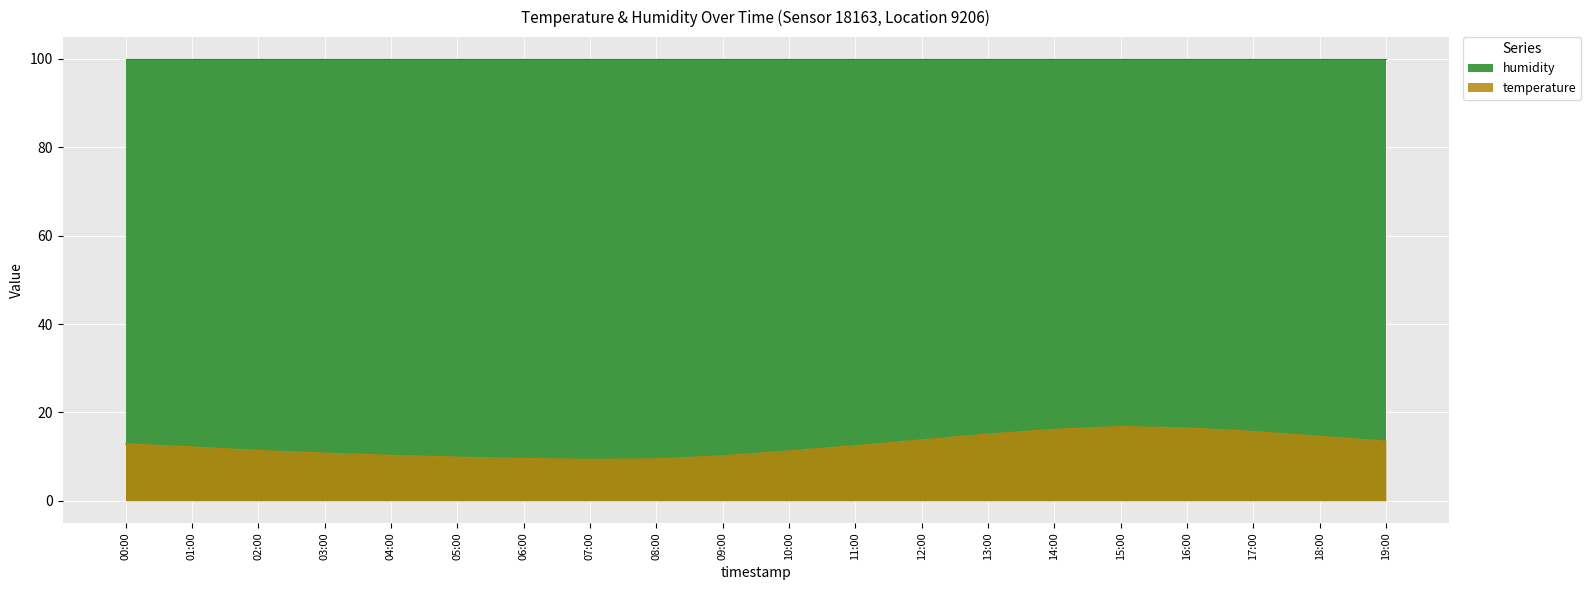

Reading left to right, list all the values displayed in this chart.

12.9	12.2	11.4	10.8	10.3	9.9	9.6	9.4	9.5	10.2	11.3	12.5	13.8	15.1	16.2	16.8	16.5	15.7	14.6	13.5